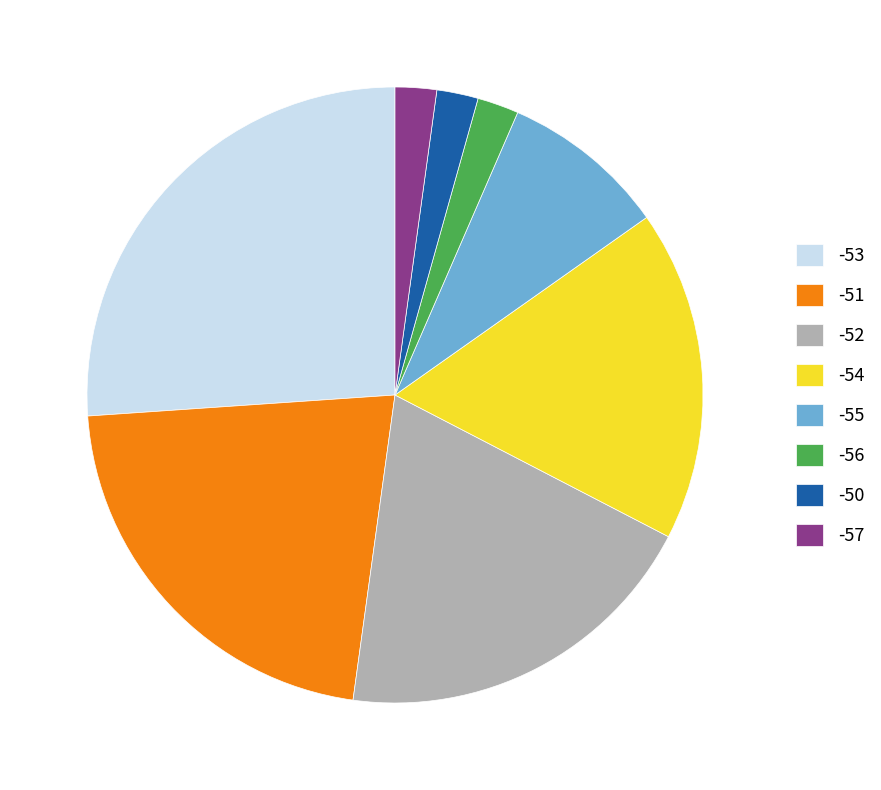

Is -54 the majority of the pie?

No